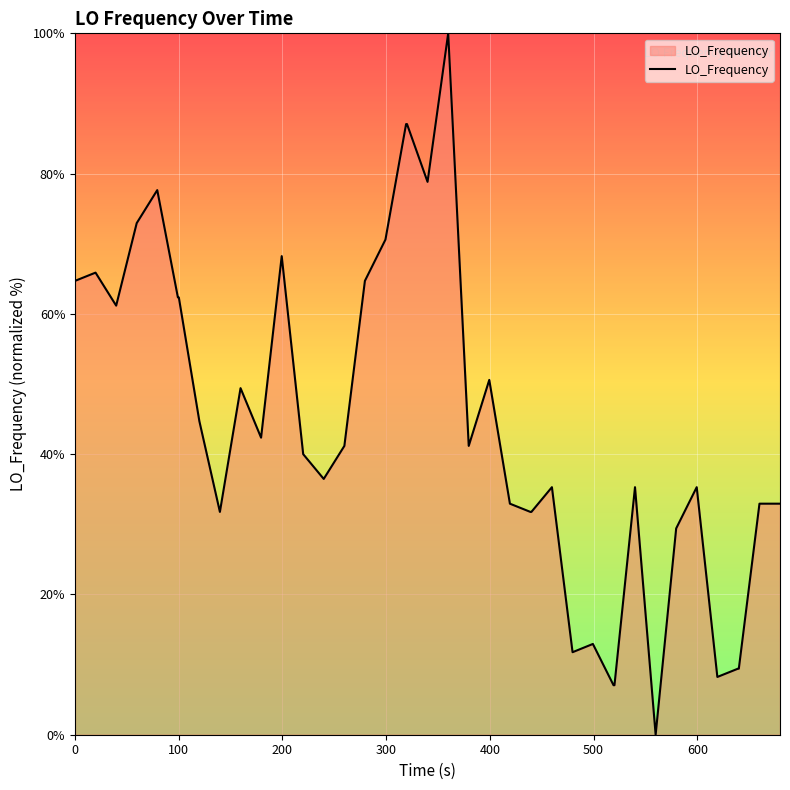

What is the greatest value displayed?

100.0